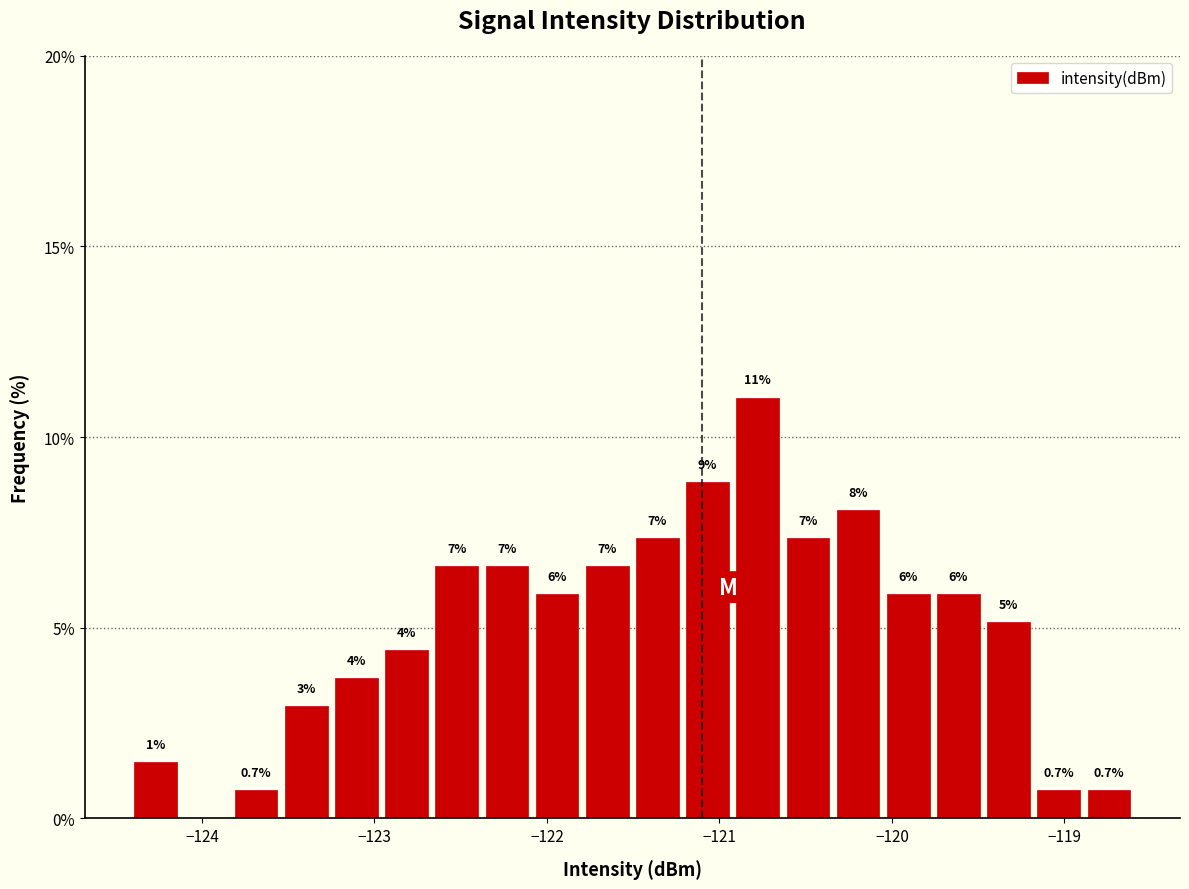

Around what value on the x-axis is the tallest bar? Give the approximate position of its centre, as read against the axis.

-120.8